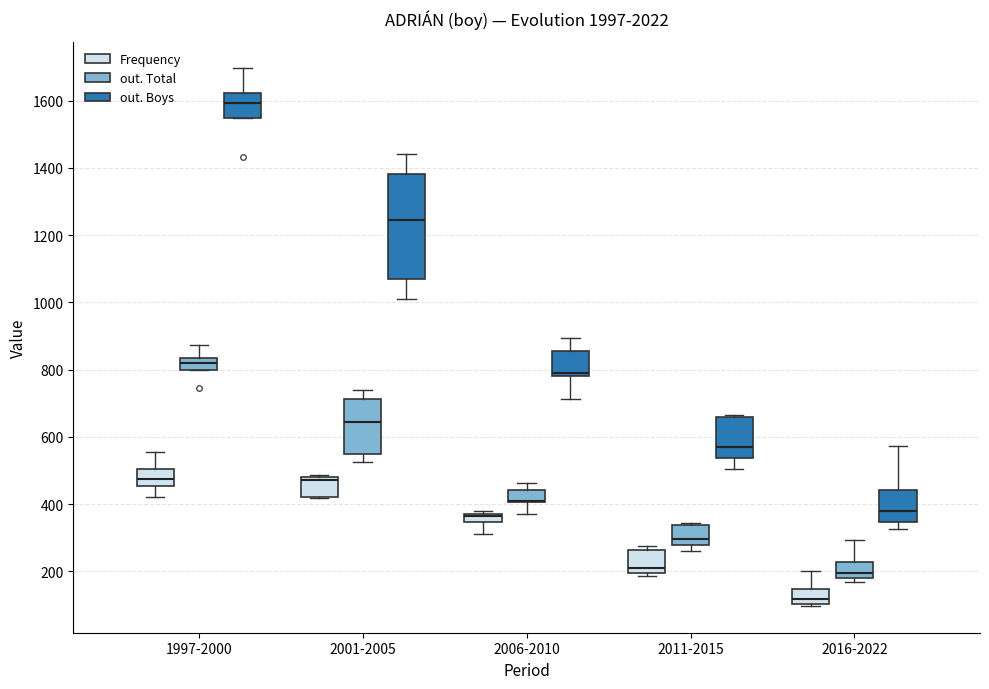

Where is the lower edge of the box for 2006-2010 (Frequency) on the y-axis? The values are not printed on the chart, so give them approximately, as read against the axis.

340